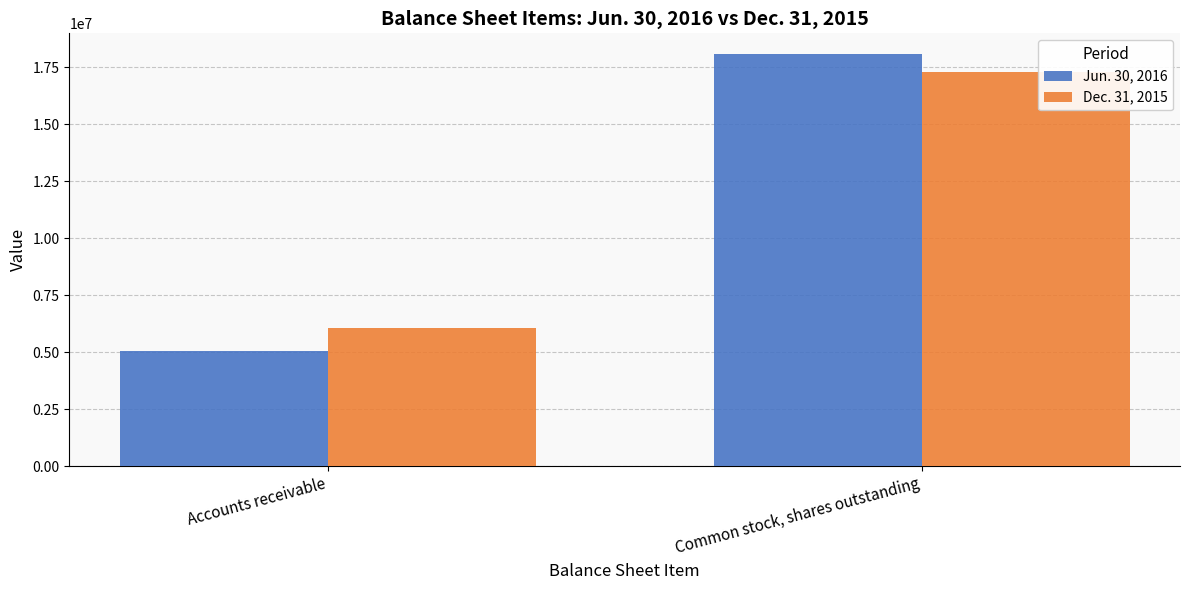

True or false: Dec. 31, 2015 has a value of 8690336 at Accounts receivable.

False